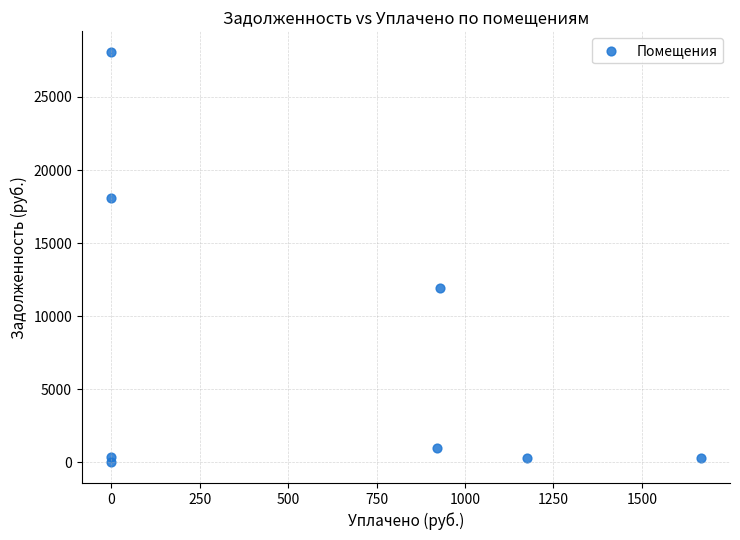

What is the average Y value?

7510.0